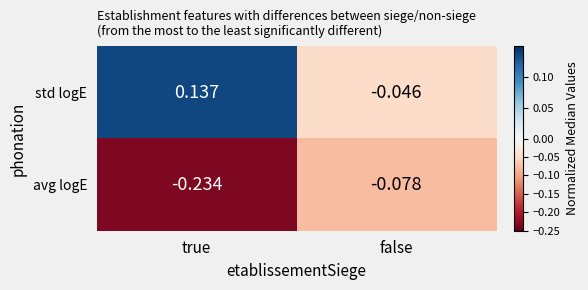

Between true and false, which series saw the biggest shift?

std logE